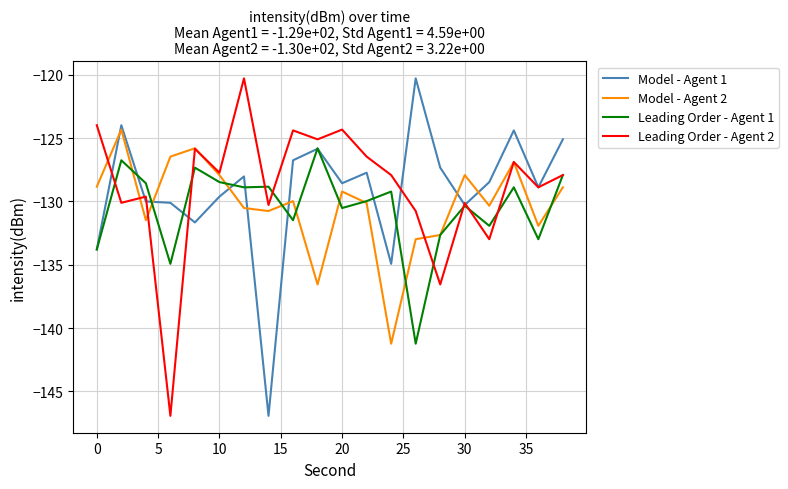

How many times do Model - Agent 2 and Model - Agent 1 cross each other?

7